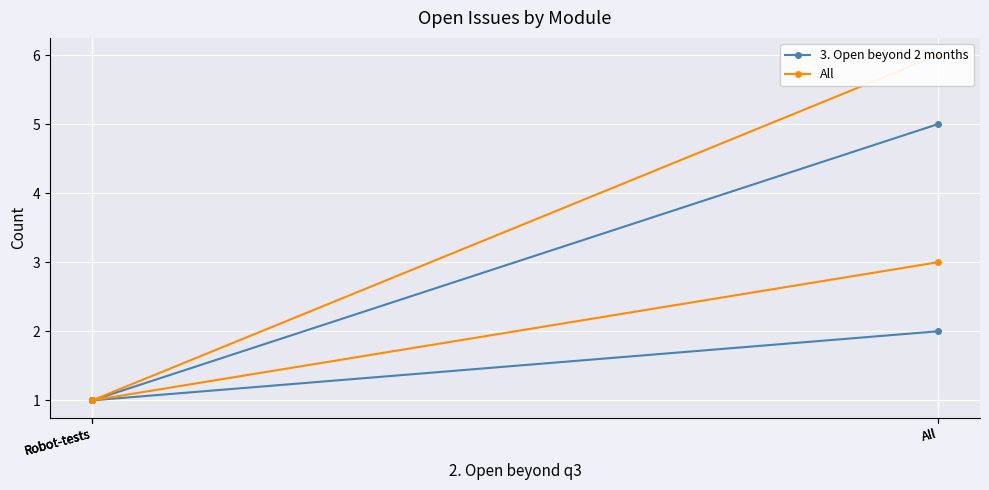

What is the sum of the 3. Open beyond 2 months values at All and All?

7